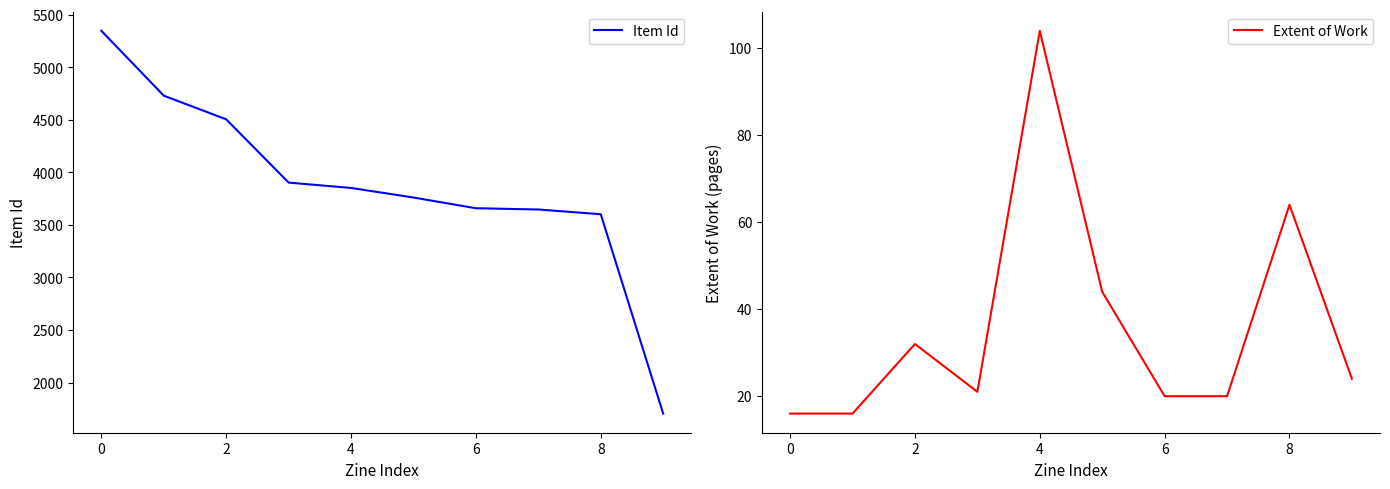

True or false: Item Id has a value of 3261 at 0.

False